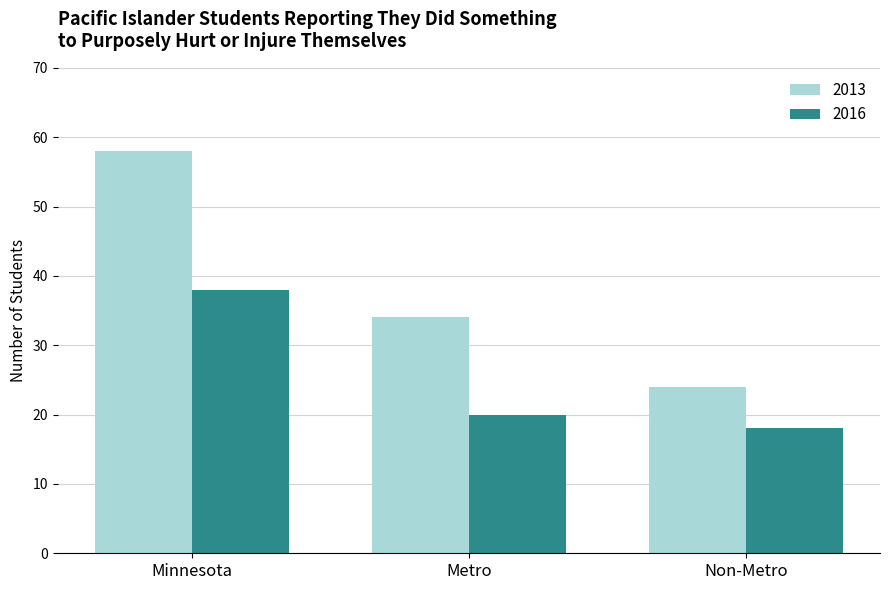

Reading right to left, extract all data points from this chart.

2013: 24	34	58
2016: 18	20	38